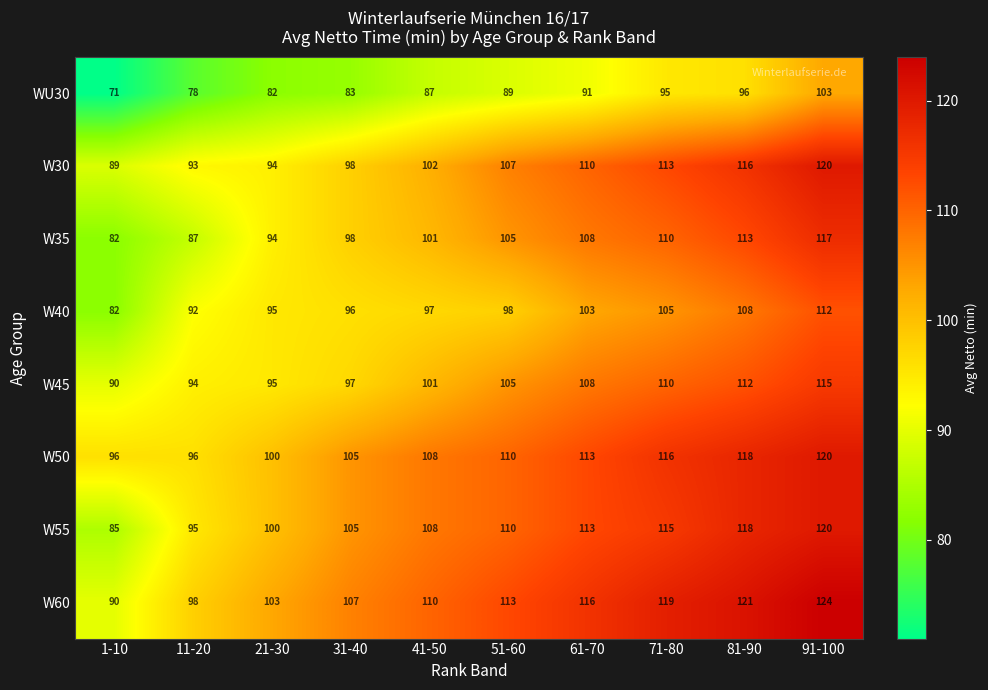

At which category is the sum across all series the highest?

91-100